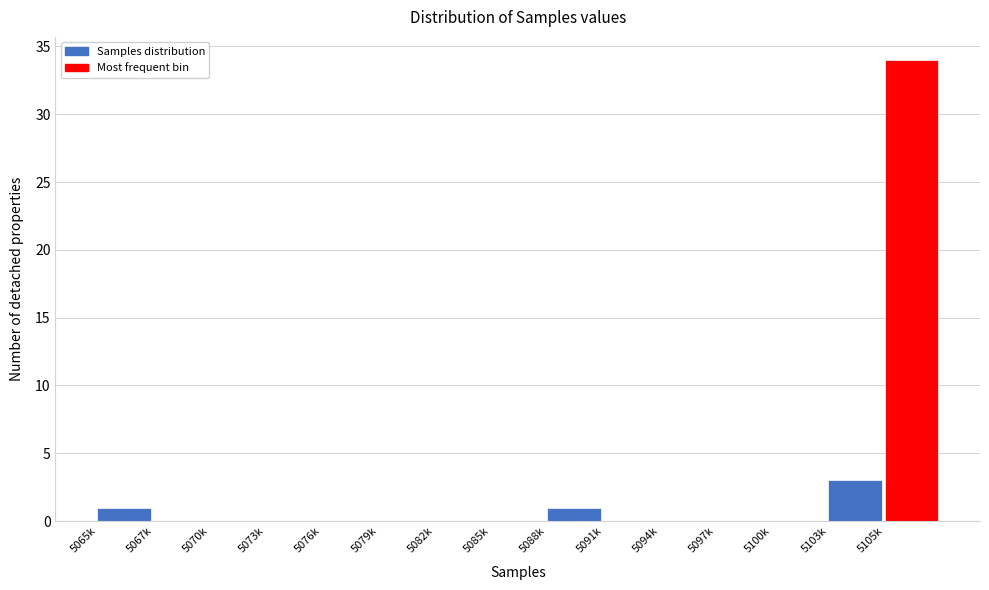

Reading left to right, extract all data points from this chart.

5065k=1	5067k=0	5070k=0	5073k=0	5076k=0	5079k=0	5082k=0	5085k=0	5088k=1	5091k=0	5094k=0	5097k=0	5100k=0	5103k=3	5105k=34